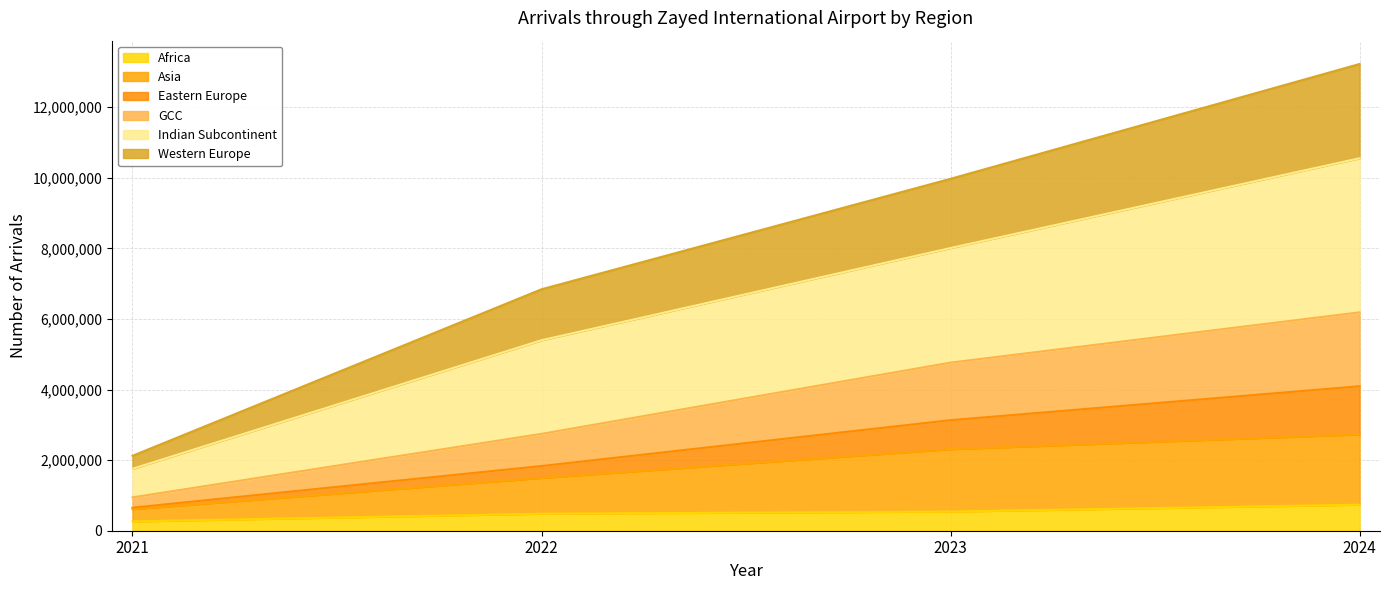

Is the value of Western Europe at 2023 greater than the value of Eastern Europe at 2024?

Yes